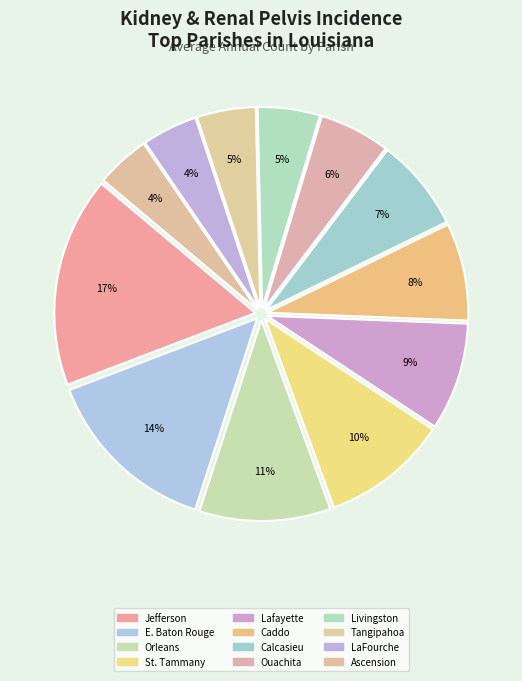

To the nearest percent, what is the difference between the largest and smallest slice percentages?

13%